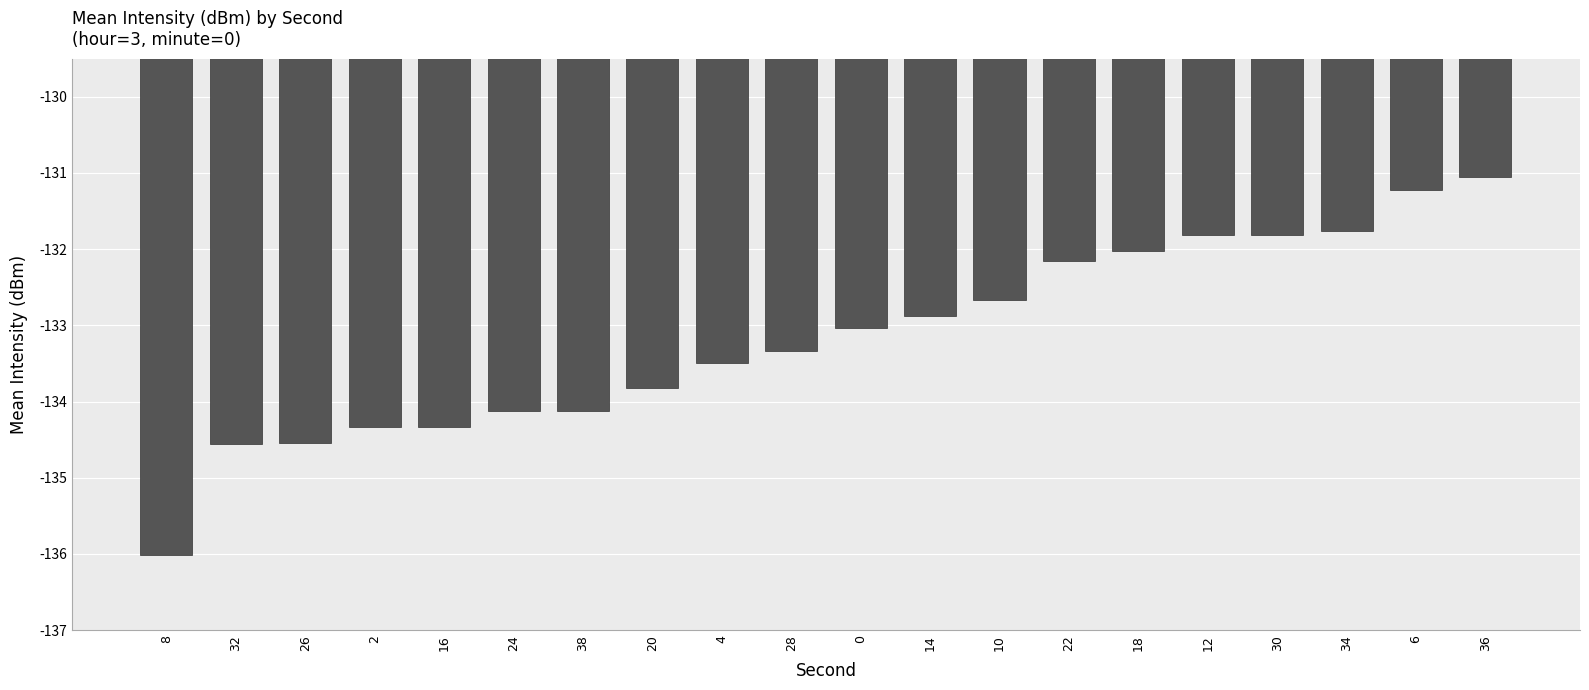

The value at 22 is -132.2. True or false?

True